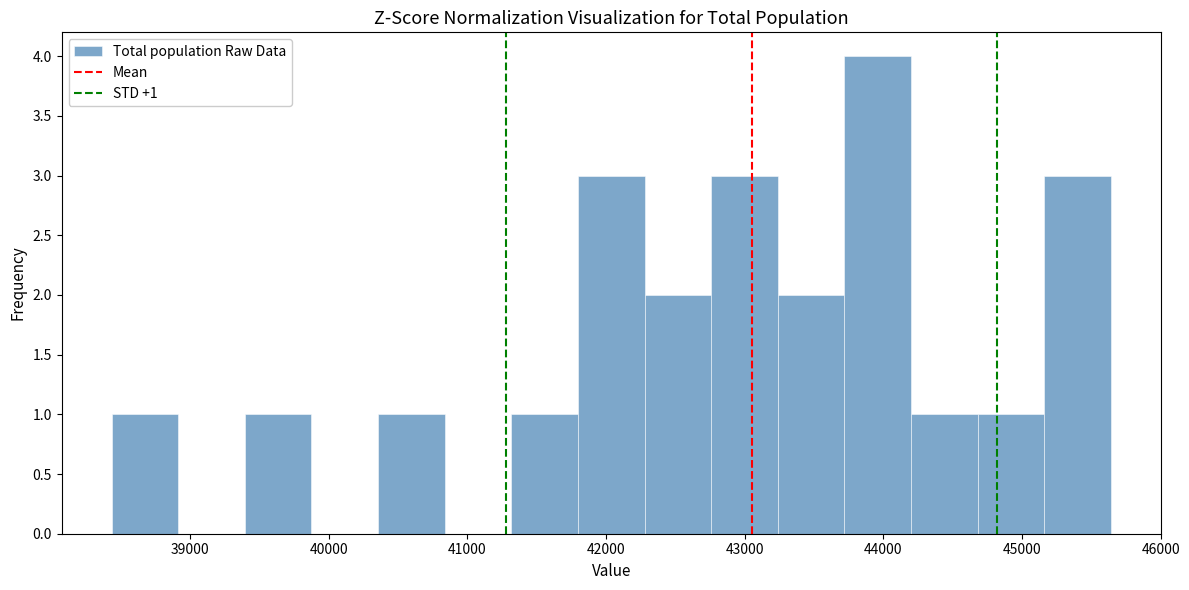

Which range on the x-axis has the tallest bar?

43700 to 44200